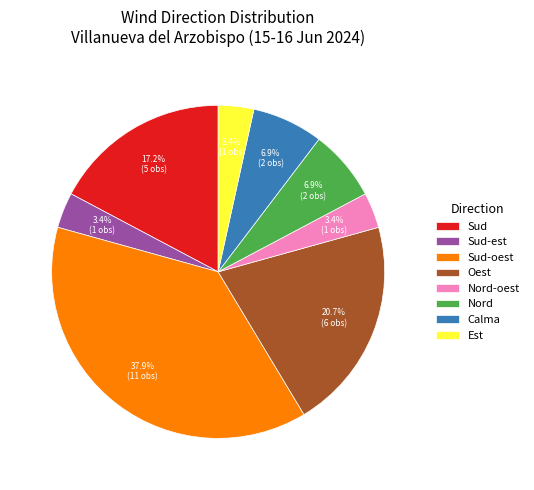

What percentage is NOT represented by Calma?

93.1%